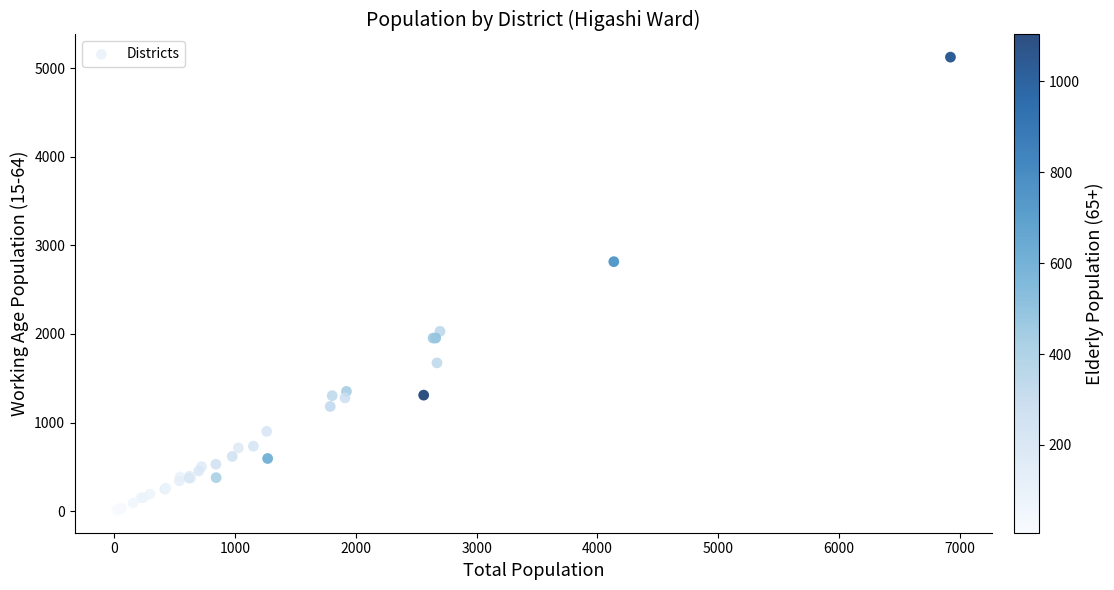

What Y value in the scatter plot is closest to 2568?

2816